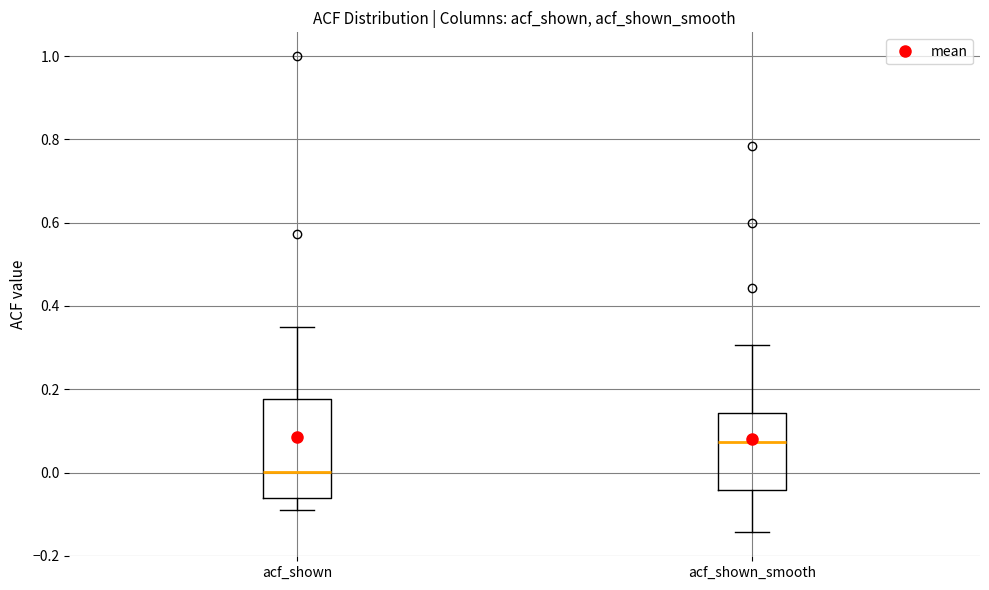

Which box is the tallest, from its lower edge to its upper edge?

acf_shown